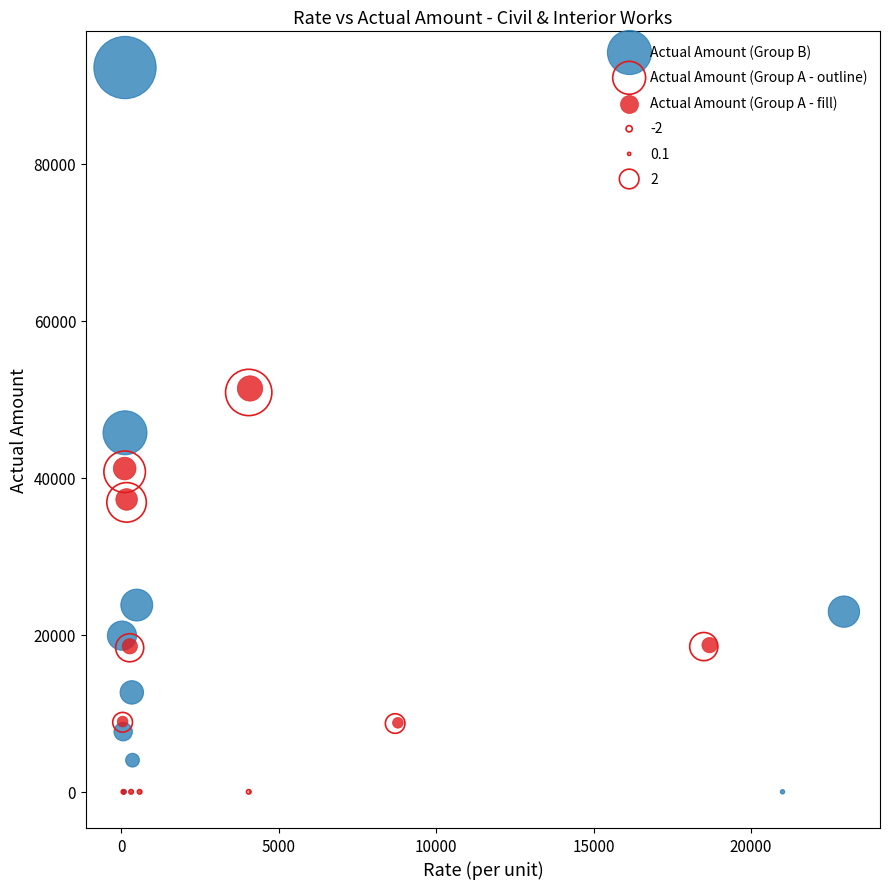

Which series has the widest spread of Y values?

Actual Amount (Group B)